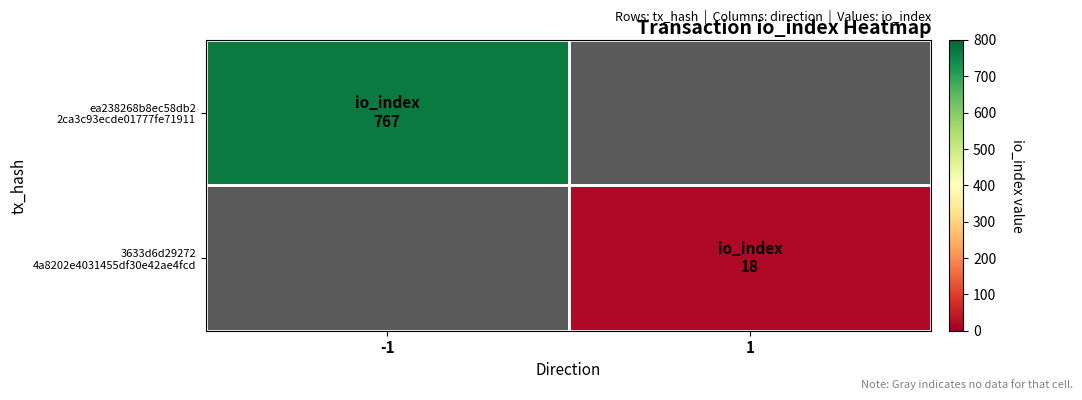

Between 1 and -1, which is larger?

-1